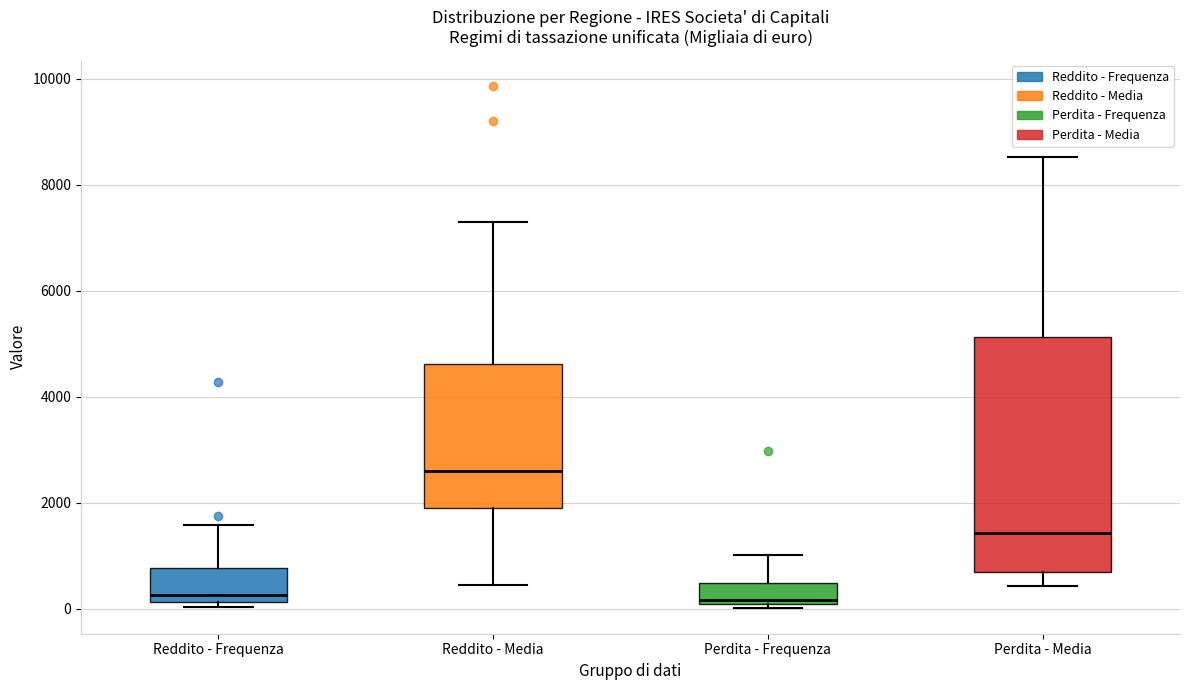

Reading left to right, read every box against the y-axis: the position of its median line, the range the box covers, and the ends of its whiskers. The values are not printed on the chart, so give them approximately, as read against the axis.

Reddito - Frequenza: median 200 (just above the box's lower edge), box 200 to 800, whiskers 0 to 1600
Reddito - Media: median 2600, box 2000 to 4600, whiskers 400 to 7200
Perdita - Frequenza: median 200, box 0 to 400, whiskers 0 (just below the box's lower edge) to 1000
Perdita - Media: median 1400, box 600 to 5200, whiskers 400 to 8600